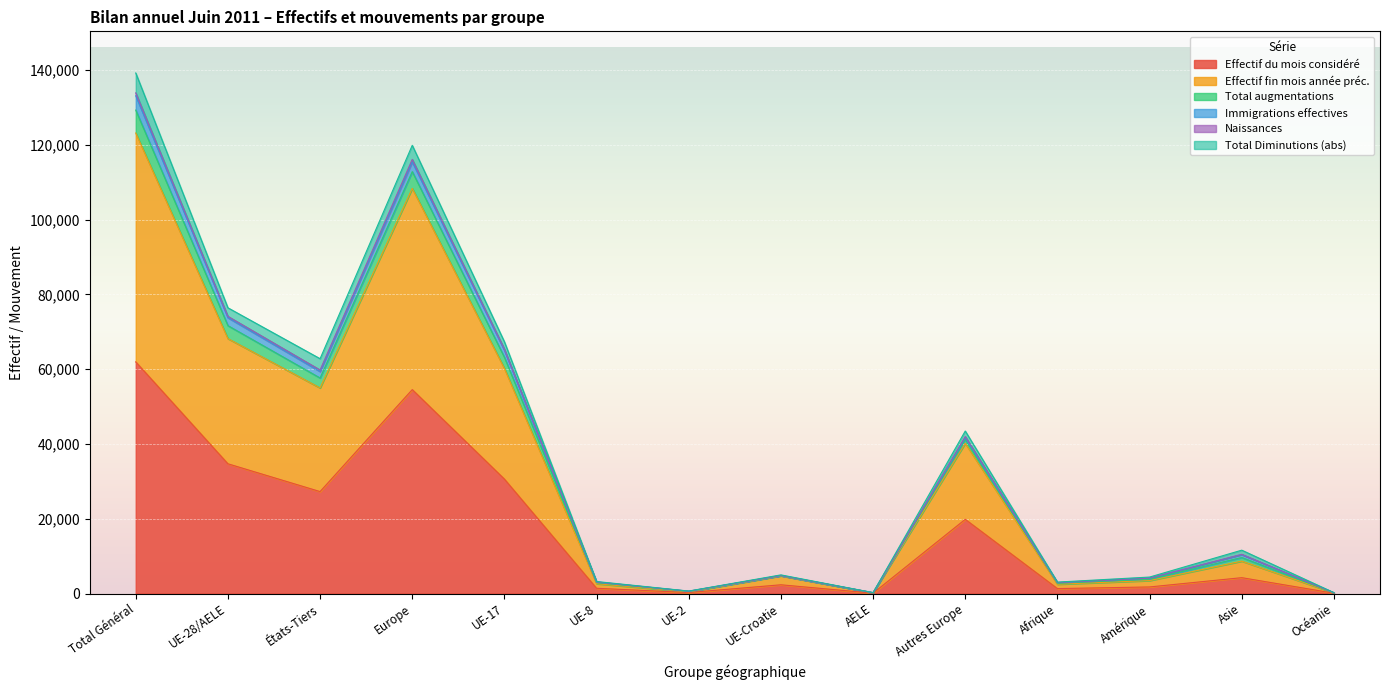

What is the maximum value shown in the chart?

139219